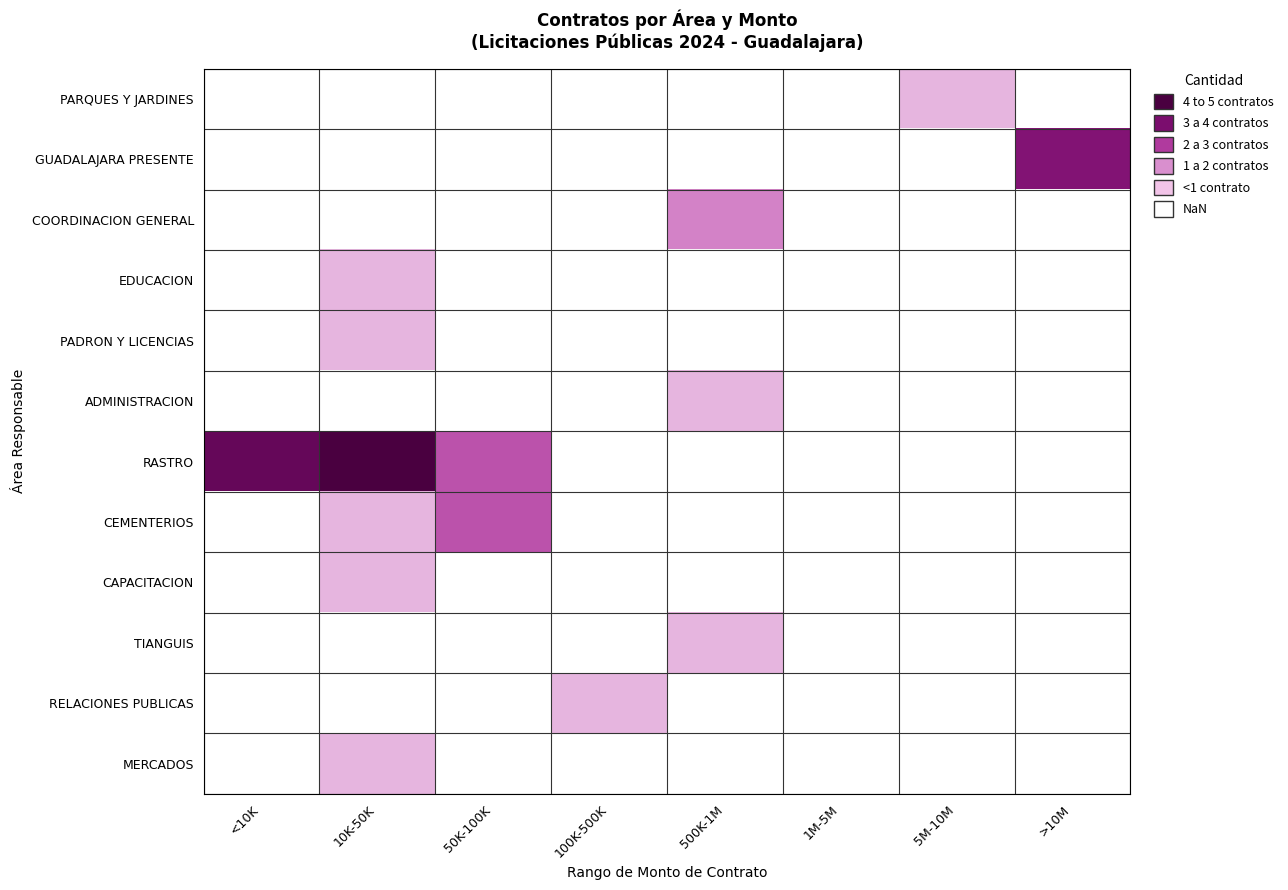

The CEMENTERIOS series shows 1.1 at 50K-100K. True or false?

False